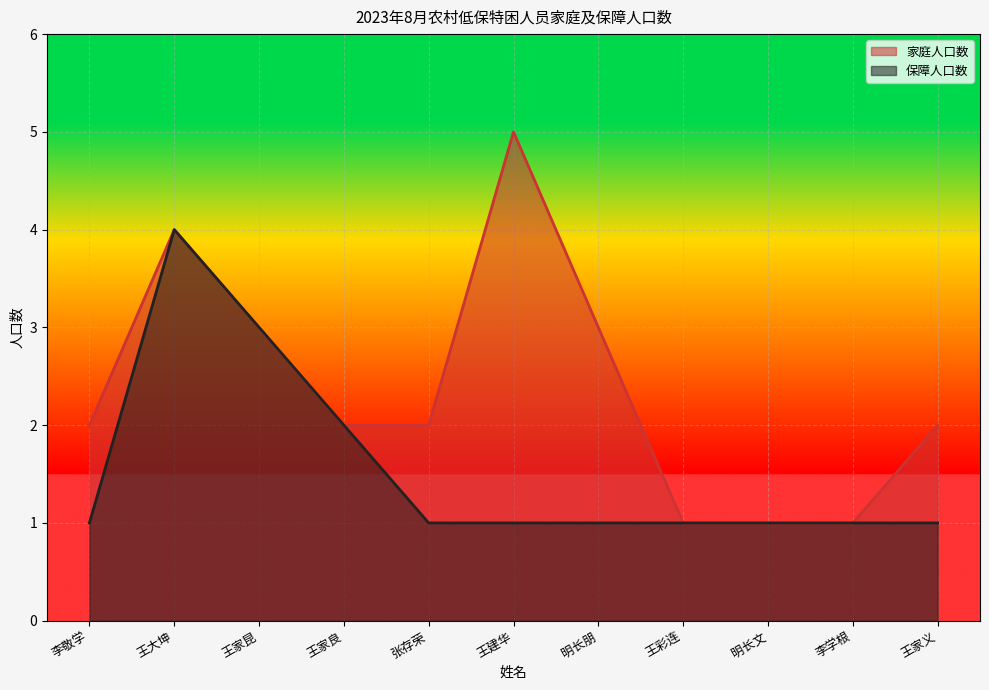

How many lines are shown in the chart?

2